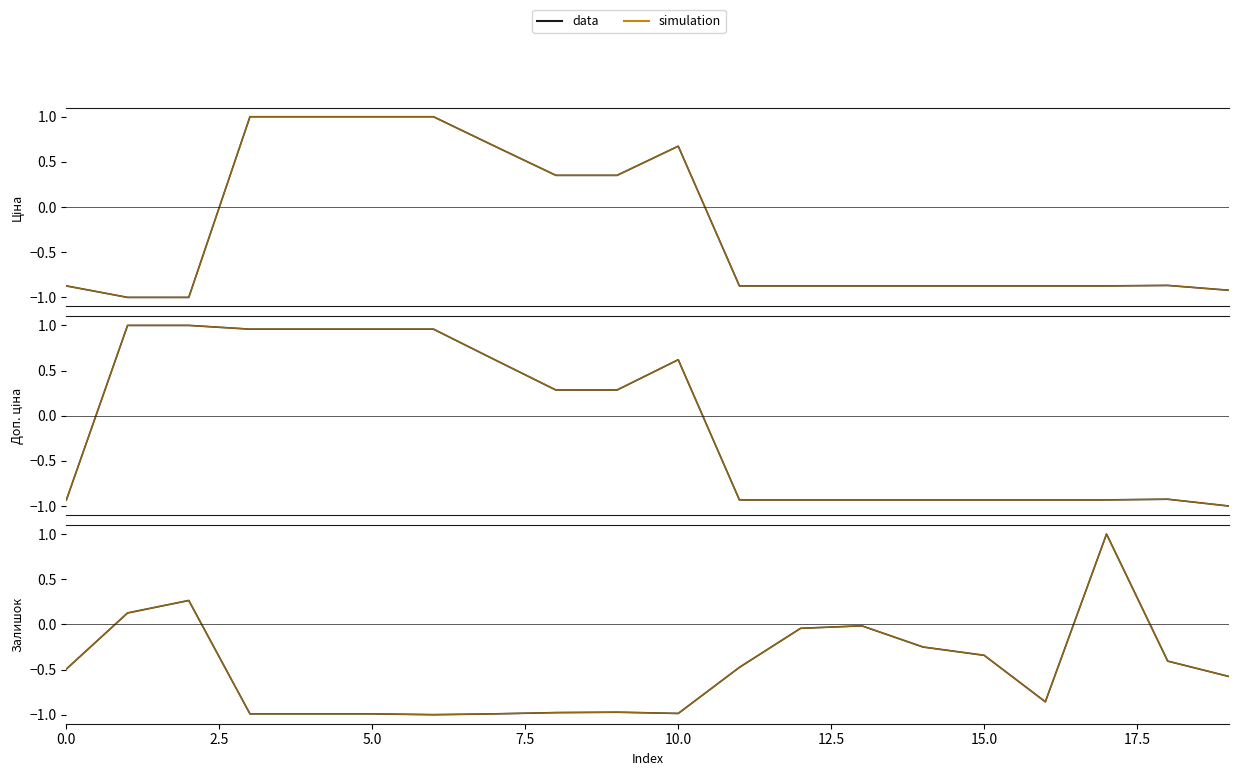

How many data points in Ціна (sim) are above 0?

8